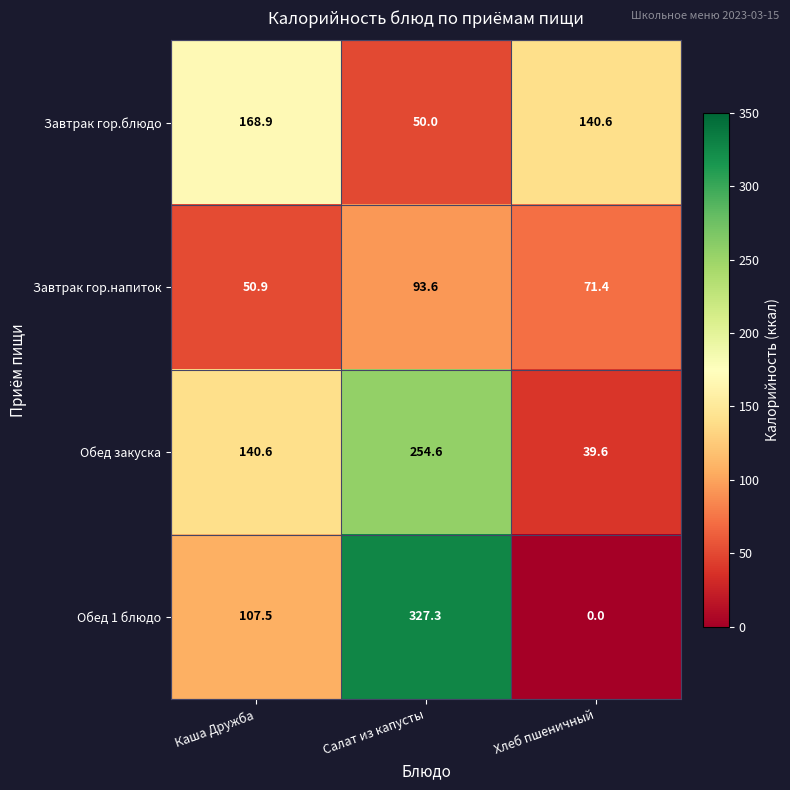

At which label is Завтрак гор.напиток closest to 72?

Хлеб пшеничный